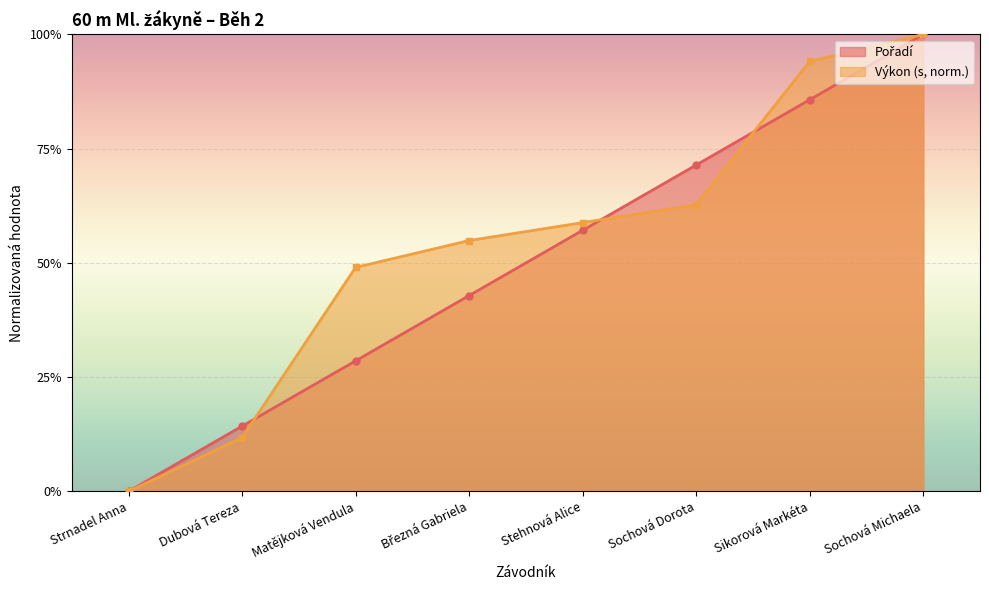

Reading left to right, transcribe all the data shown in this chart.

Pořadí: 0.0	0.1	0.3	0.4	0.6	0.7	0.9	1.0
Výkon: 0.0	0.1	0.5	0.5	0.6	0.6	0.9	1.0